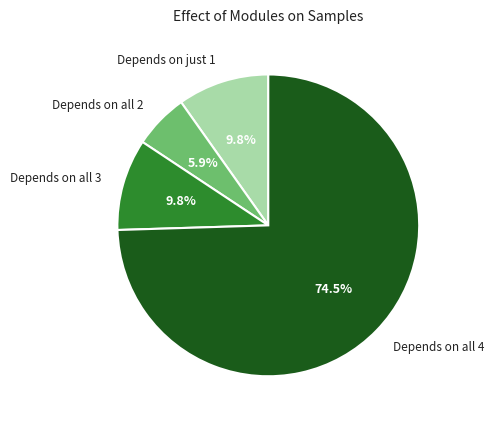

To the nearest percent, what is the difference between the largest and smallest slice percentages?

69%